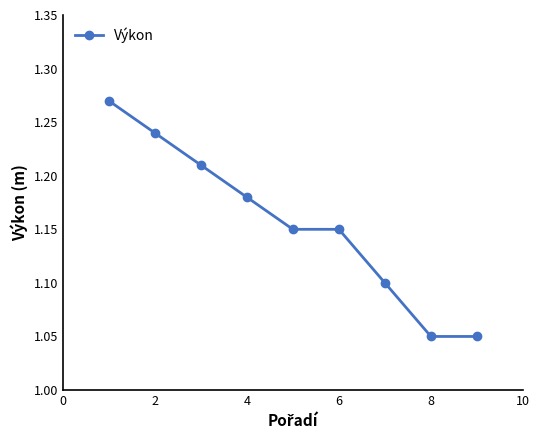

Count the values in the range 1 to 2.

9